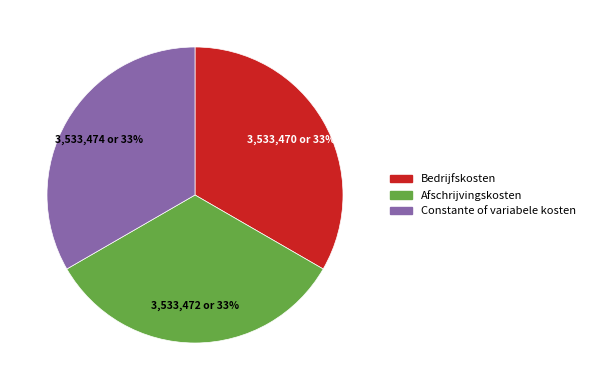

Is there any slice that represents more than half of the pie?

No